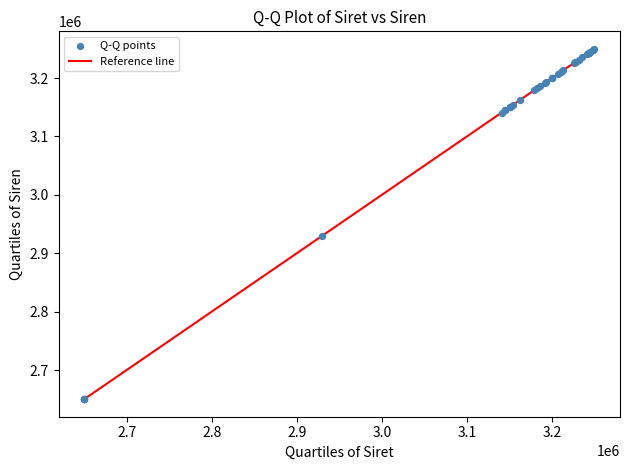

What Y value in the scatter plot is closest to 2950000?

2929170.9